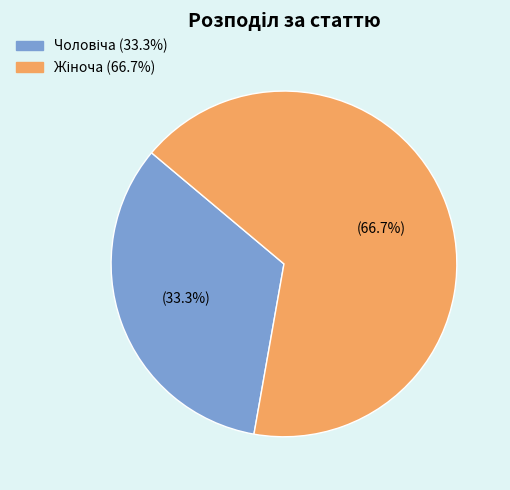

Does any single category account for the majority?

Yes